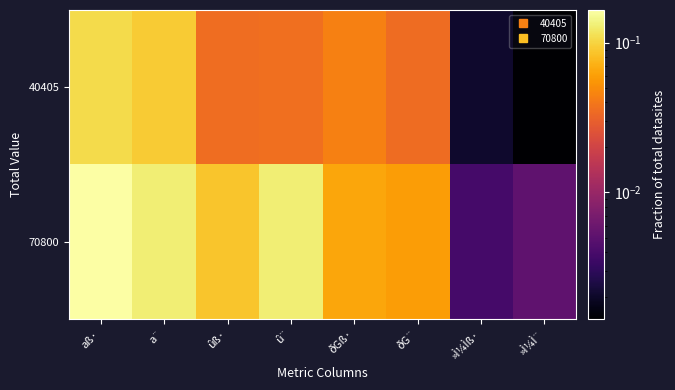

Rank the series by their maximum value, from highest to lowest.

70800, 40405